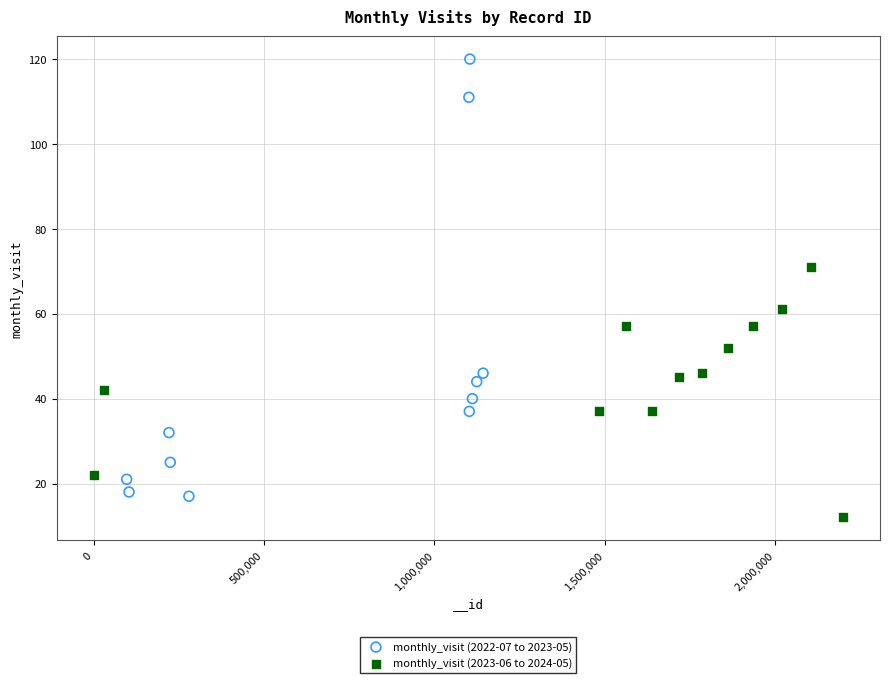

Which series has the widest spread of Y values?

monthly_visit (2022-07 to 2023-05)